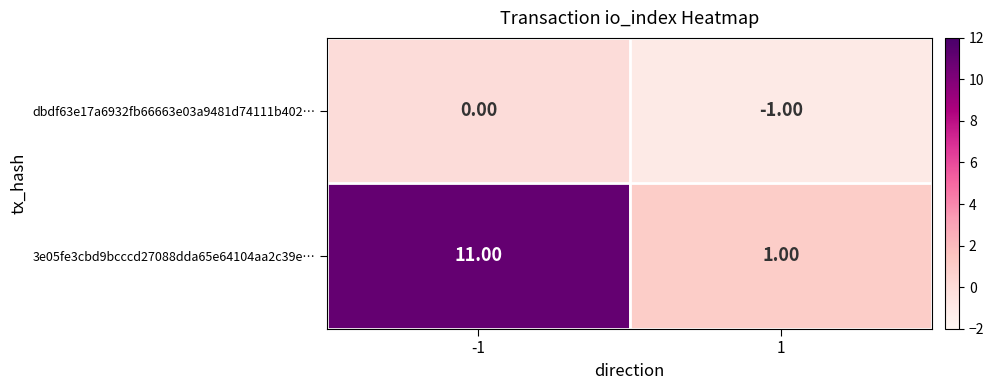

How many series are shown in this chart?

2